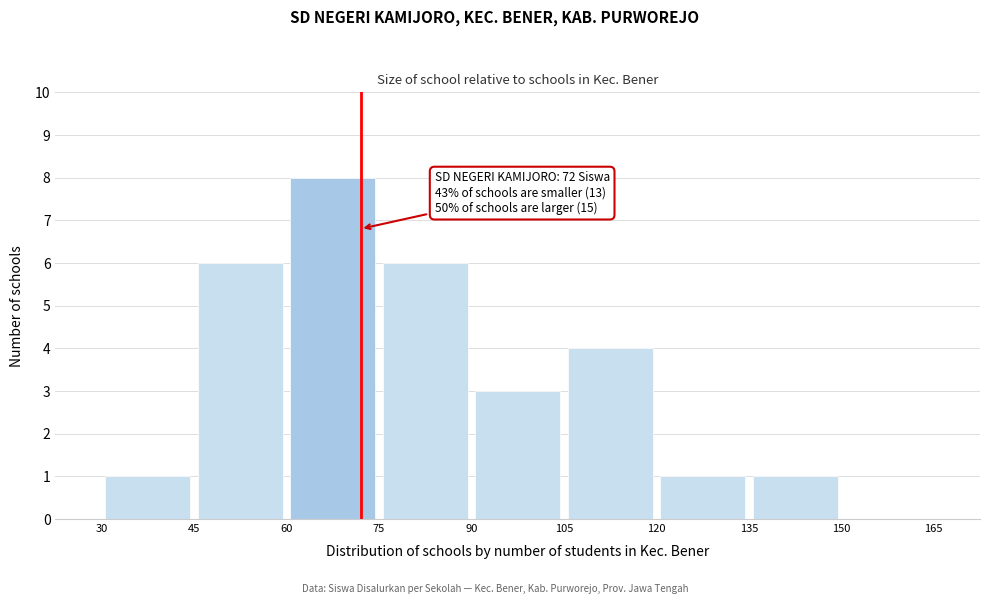

Which range on the x-axis has the tallest bar?

60 to 75